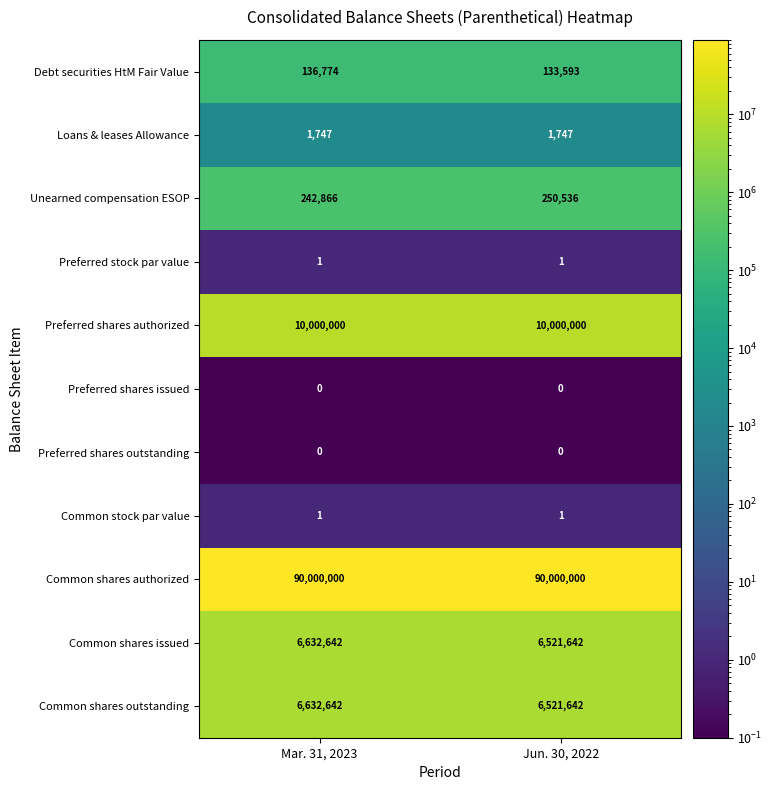

What is the sum of the Unearned compensation ESOP values at Mar. 31, 2023 and Jun. 30, 2022?

493402